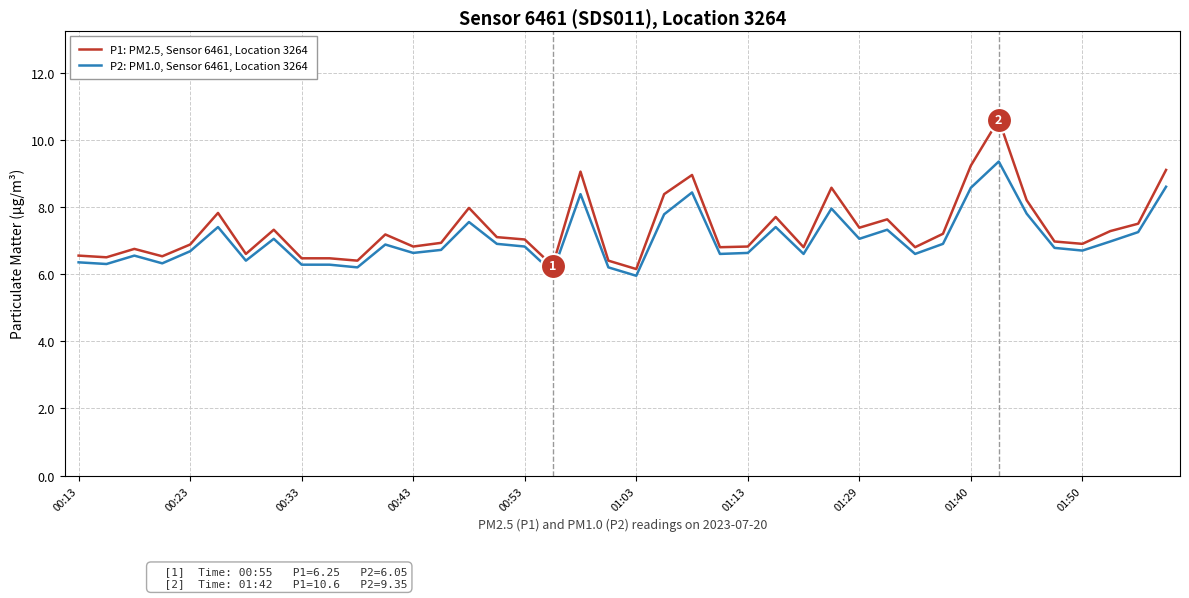

What are all the series names shown in the legend?

P1: PM2.5, Sensor 6461, Location 3264, P2: PM1.0, Sensor 6461, Location 3264